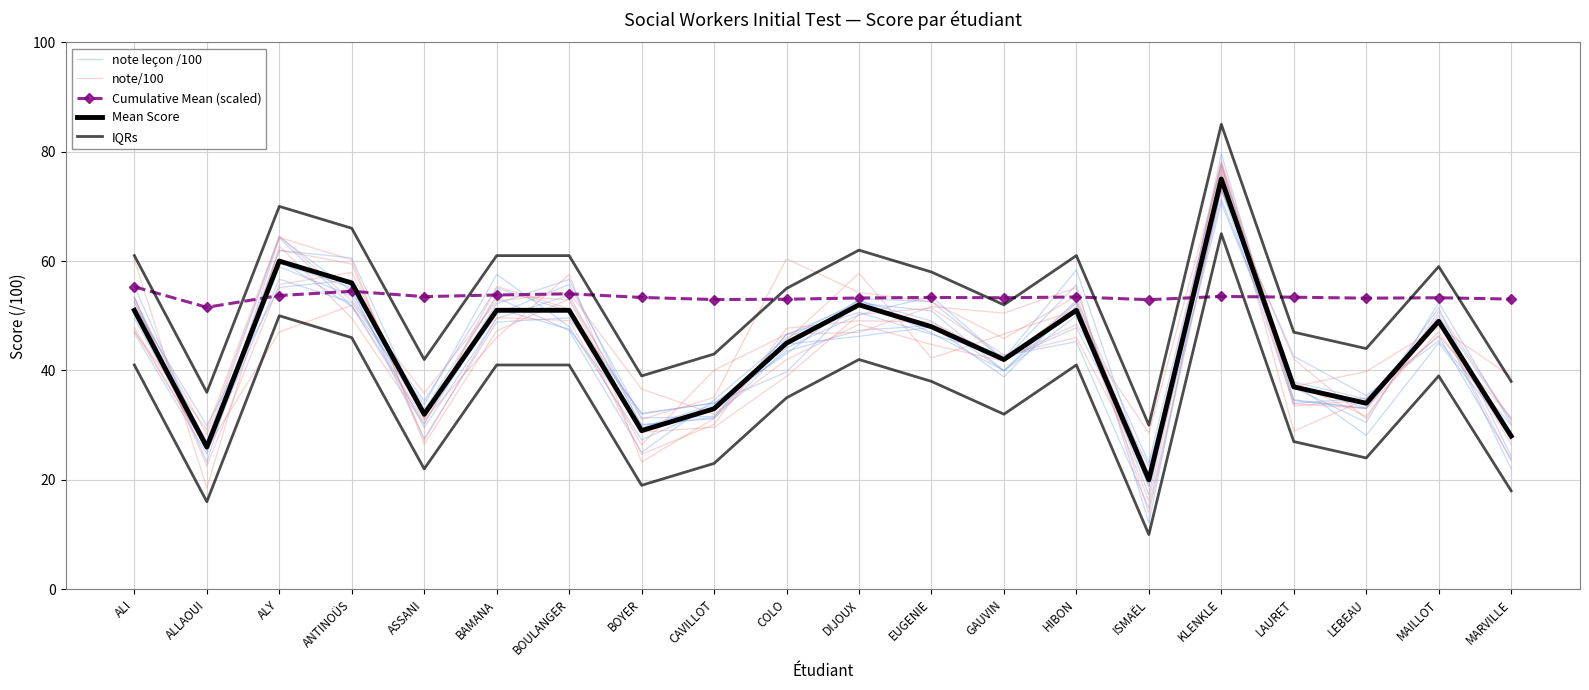

What is the difference between the highest and lowest values at LAURET?

26.4